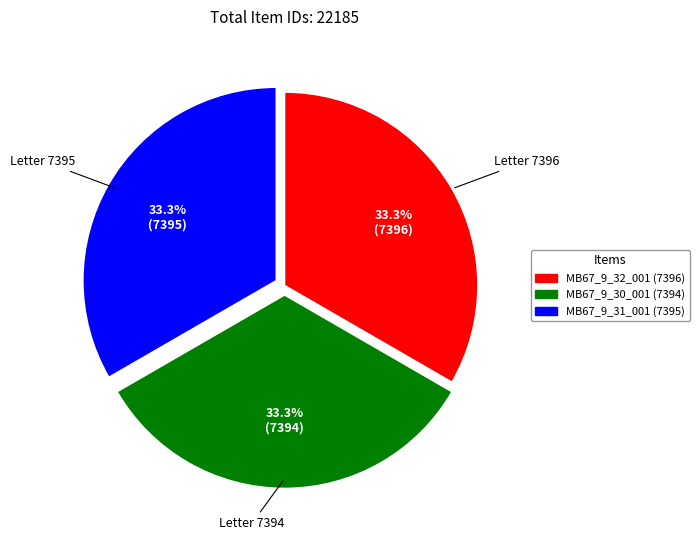

Does MB67_9_30_001 account for over 50% of the chart?

No